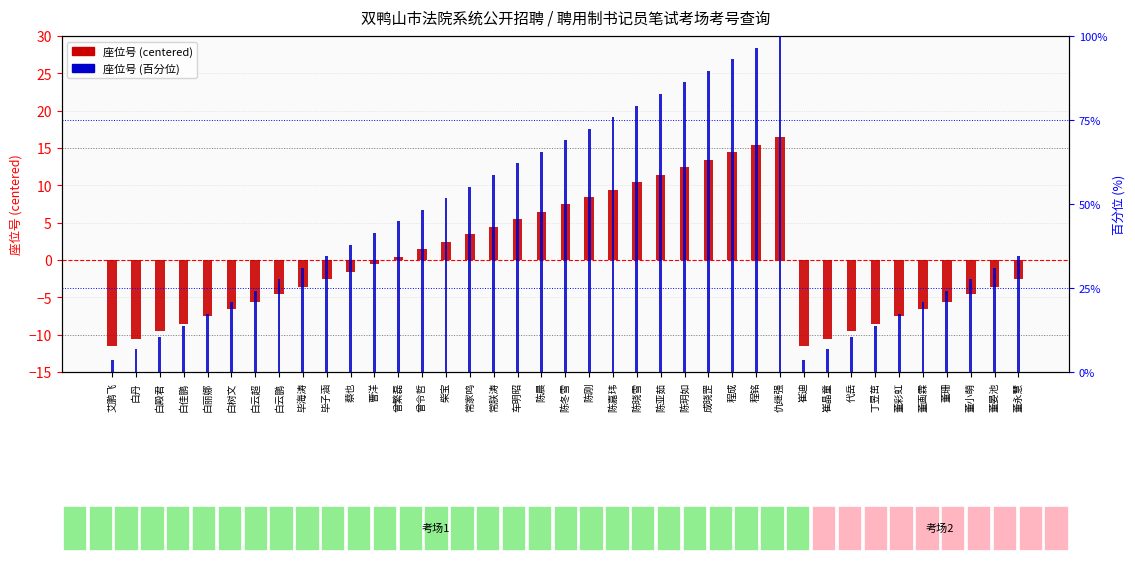

What are all the series names shown in the legend?

座位号(centered), 座位号(百分位)